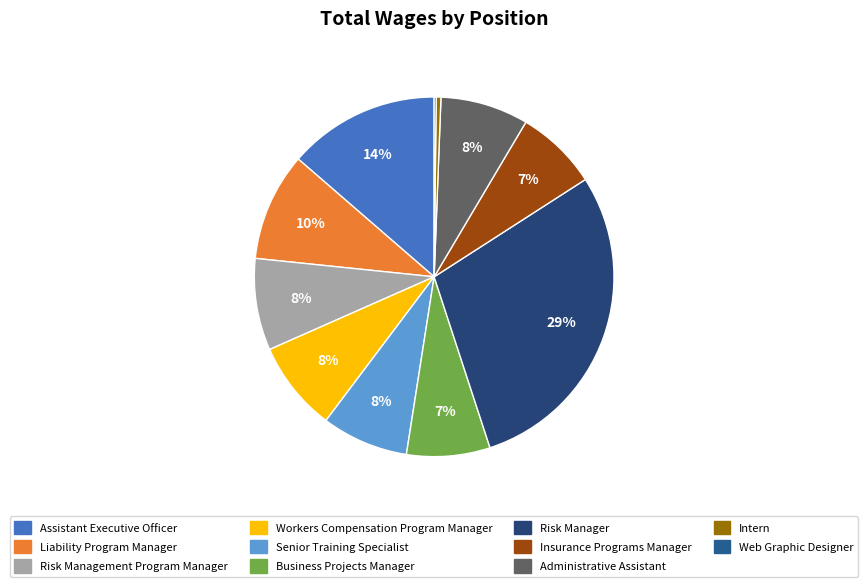

Is it true that Liability Program Manager is 1% of the pie?

False